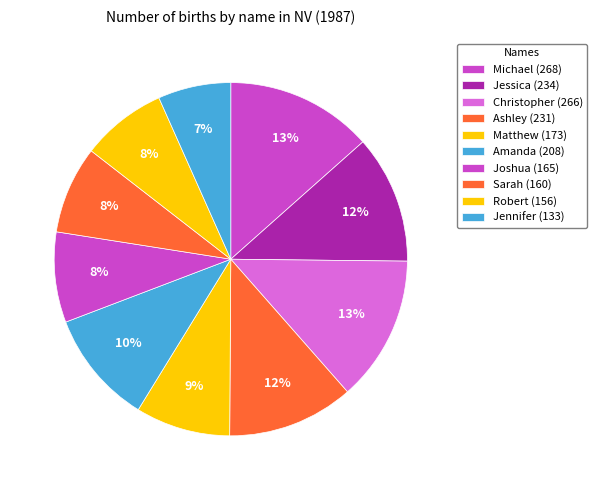

How many slices are in this pie chart?

10